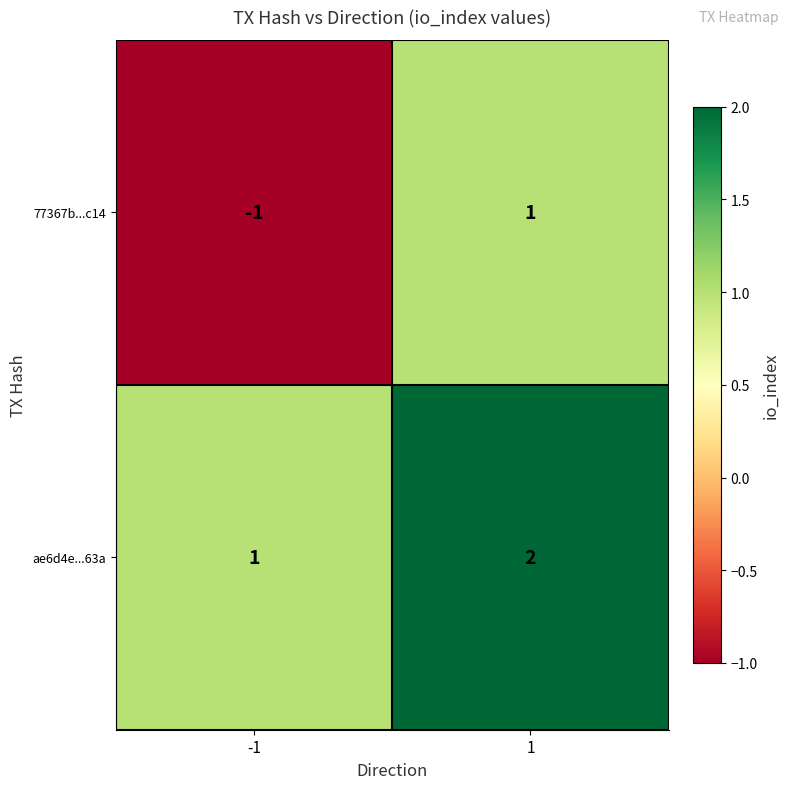

Which series has the largest total across all categories?

ae6d4e...63a